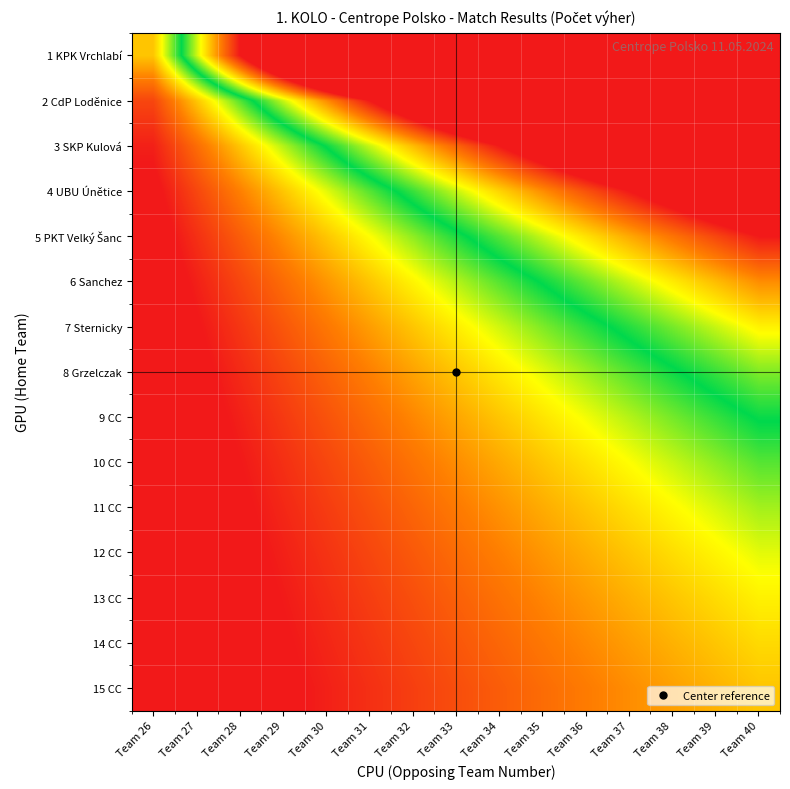

At Team 33, list the series in order from largest to smallest.

1 KPK Vrchlabí, 2 CdP Loděnice, 3 SKP Kulová, 4 UBU Únětice, 5 PKT Velký Šanc, 6 Sanchez, 7 Sternicky, 8 Grzelczak, 9 CC, 10 CC, 11 CC, 12 CC, 13 CC, 14 CC, 15 CC